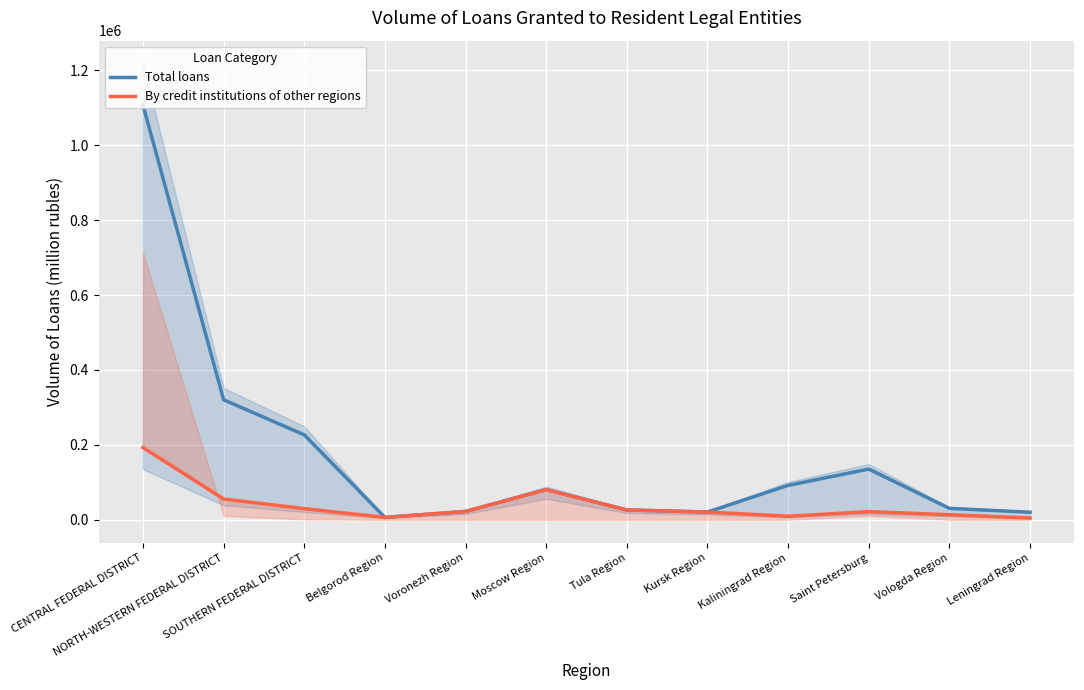

Is this an area chart (filled region under the line)?

No